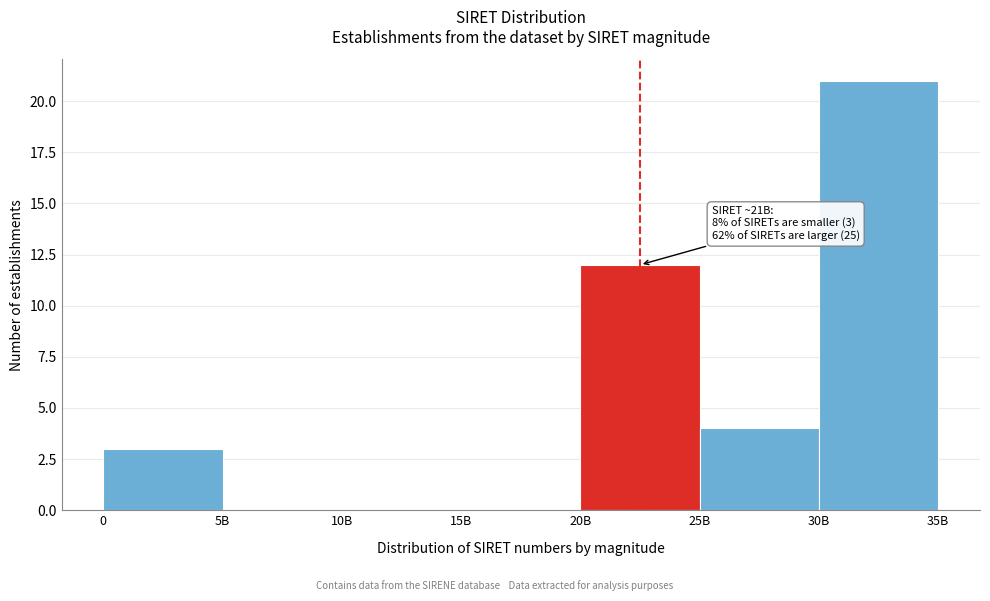

Reading right to left, transcribe all the data shown in this chart.

30B=21	25B=4	20B=12	15B=0	10B=0	5B=0	0=3